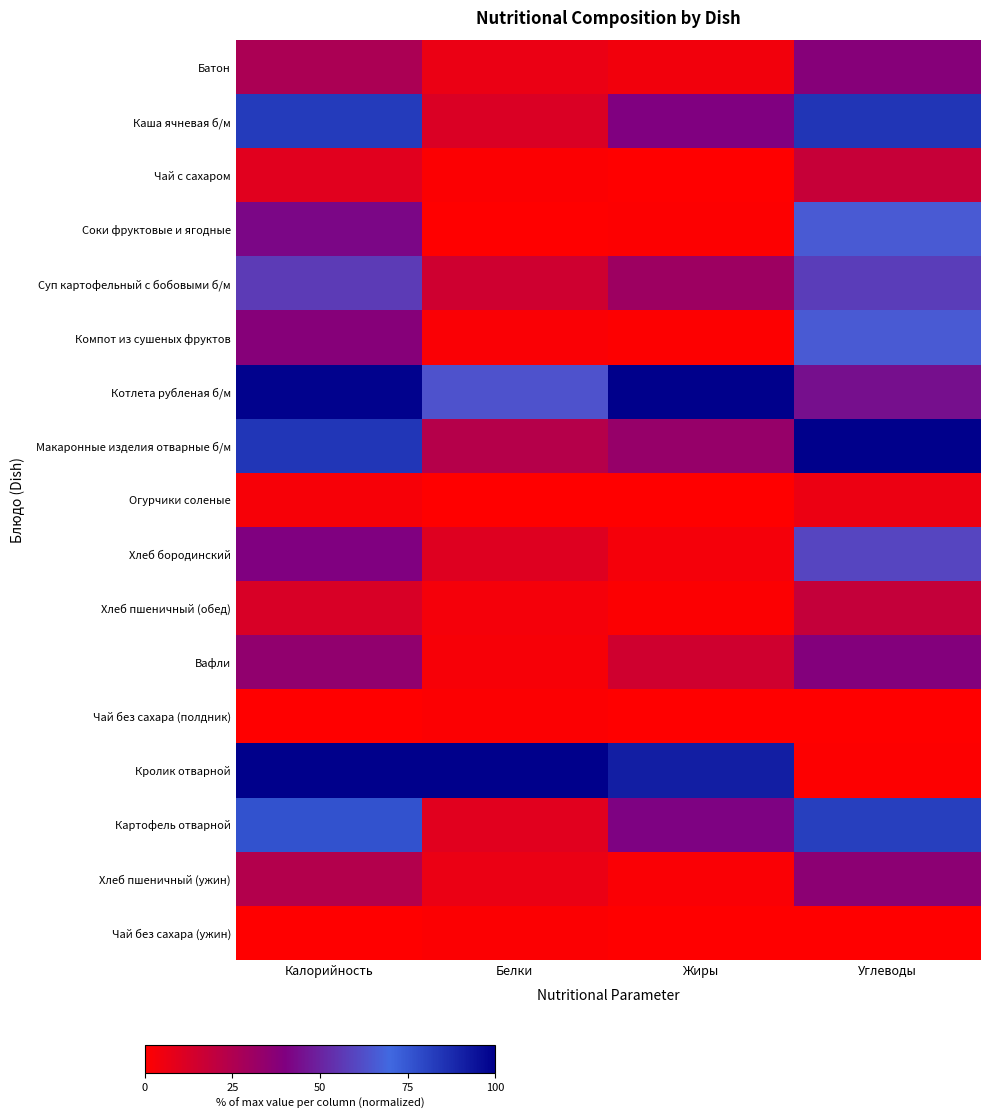

At Белки, list the series in order from smallest to largest.

Соки фруктовые и ягодные, Огурчики соленые, Чай с сахаром, Чай без сахара (полдник), Чай без сахара (ужин), Компот из сушеных фруктов, Вафли, Хлеб пшеничный (обед), Батон, Хлеб пшеничный (ужин), Картофель отварной, Хлеб бородинский, Каша ячневая б/м, Суп картофельный с бобовыми б/м, Макаронные изделия отварные б/м, Котлета рубленая б/м, Кролик отварной